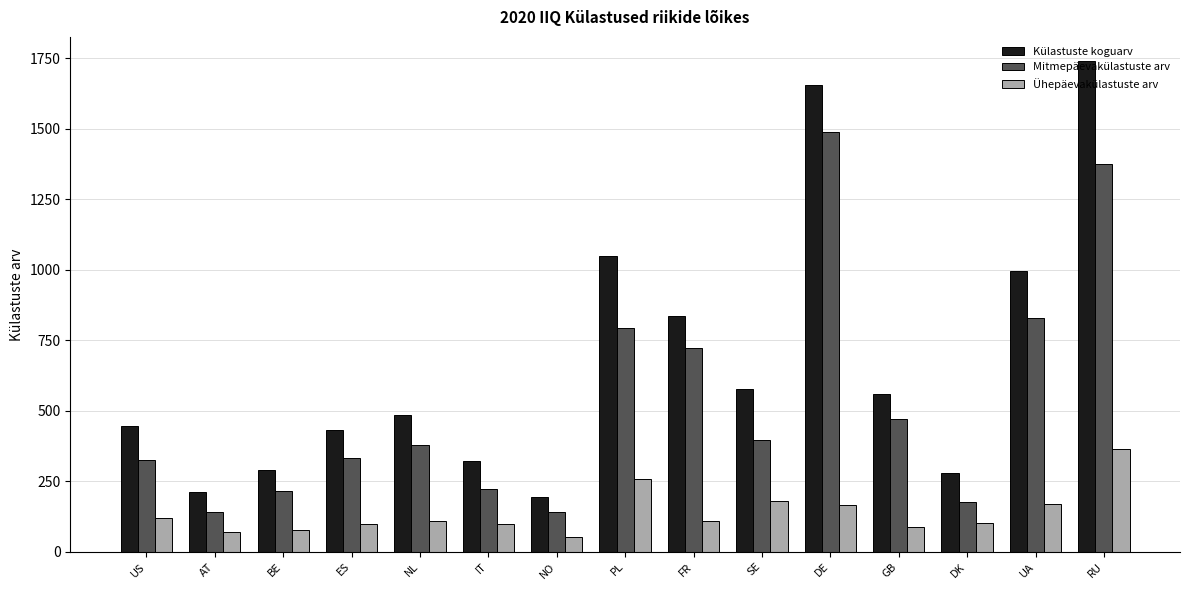

Which series has the widest spread of values?

Külastuste koguarv